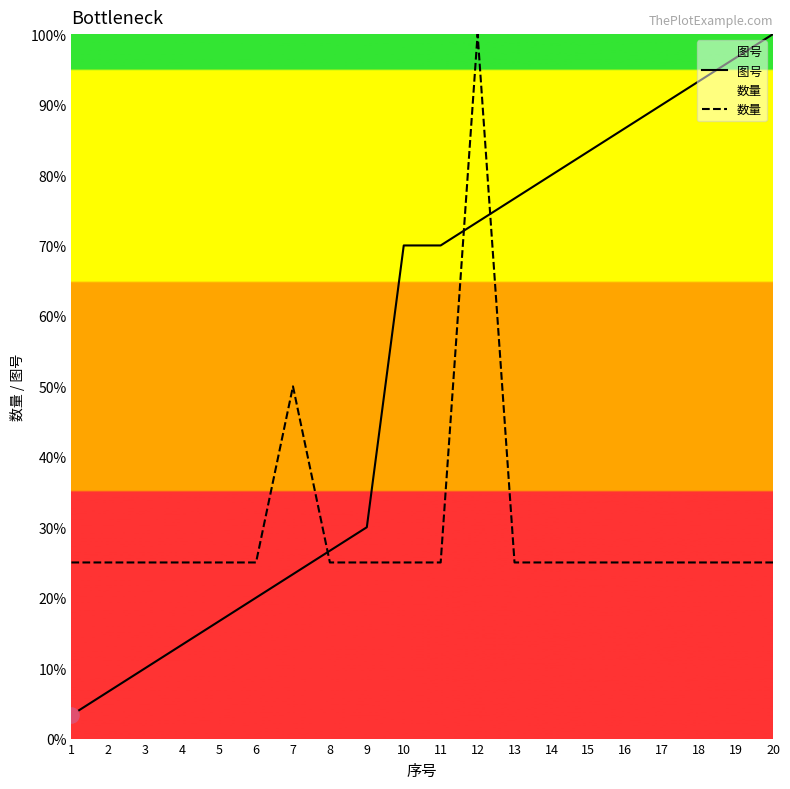

Which series contains the lowest Y value?

图号